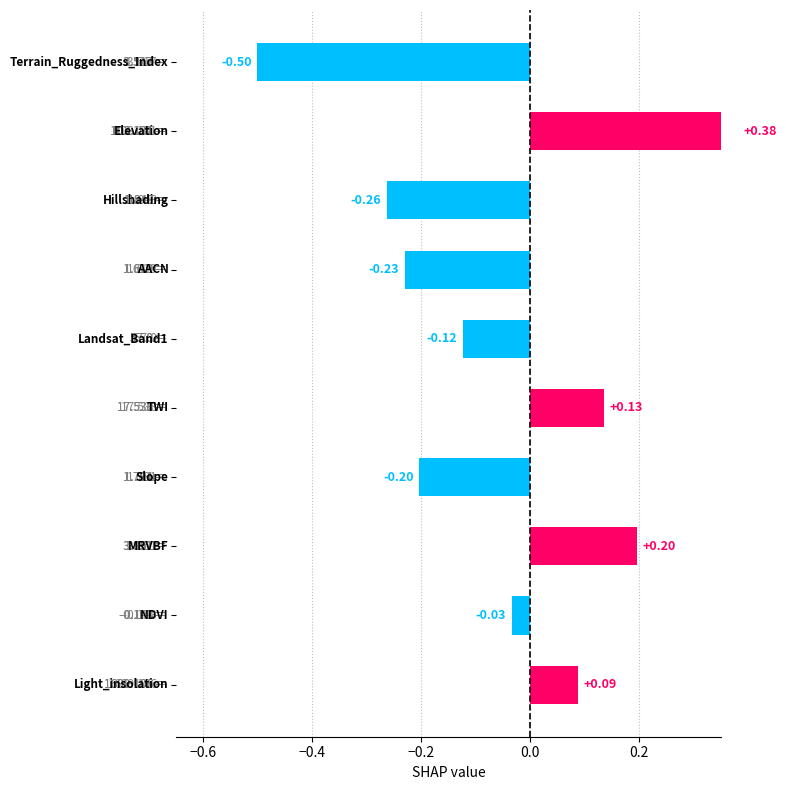

Does the chart contain stacked bars?

No